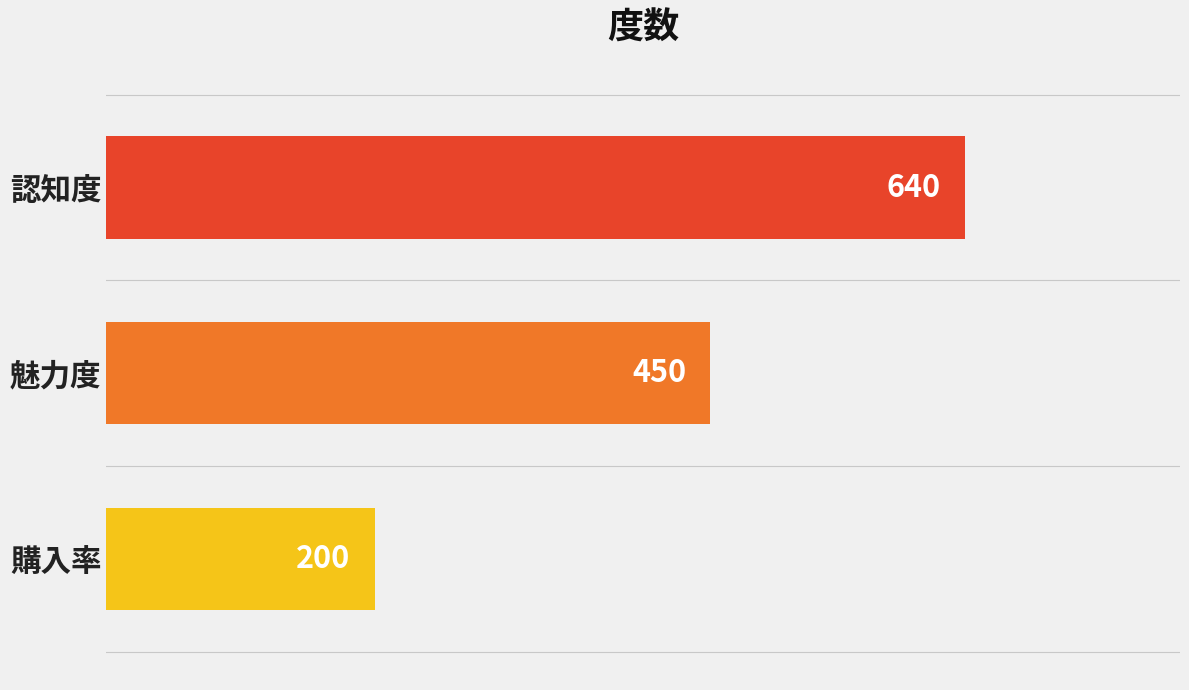

What is the ratio of the value at 魅力度 to the value at 認知度?

0.7